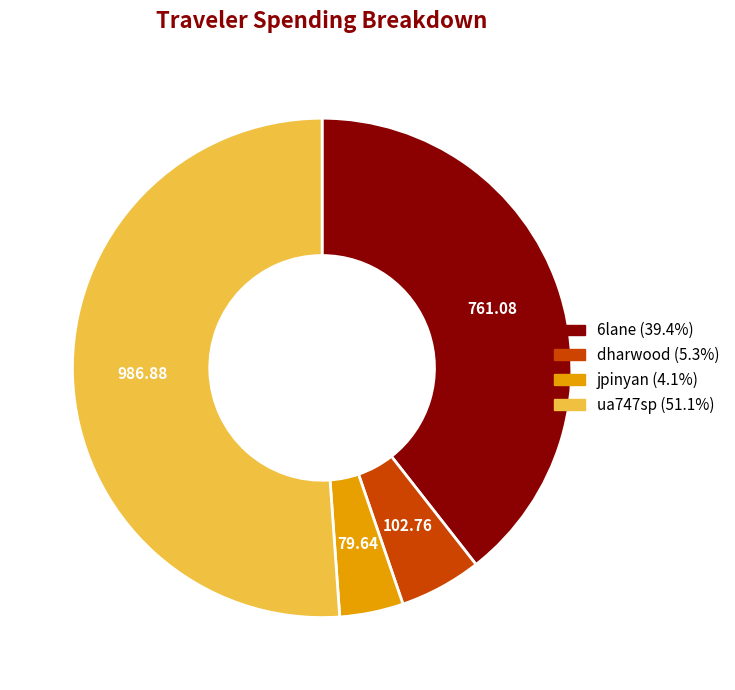

Which has a higher value, dharwood or ua747sp?

ua747sp